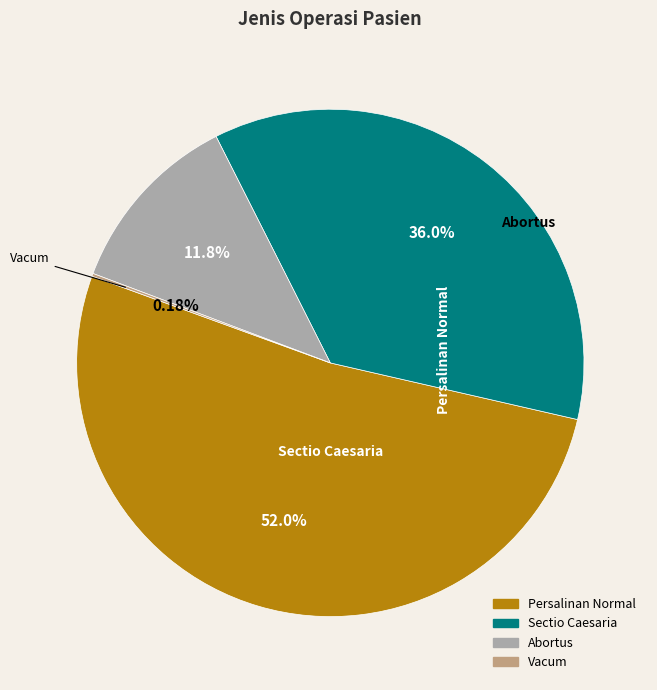

To the nearest percent, what is the average slice percentage?

25%